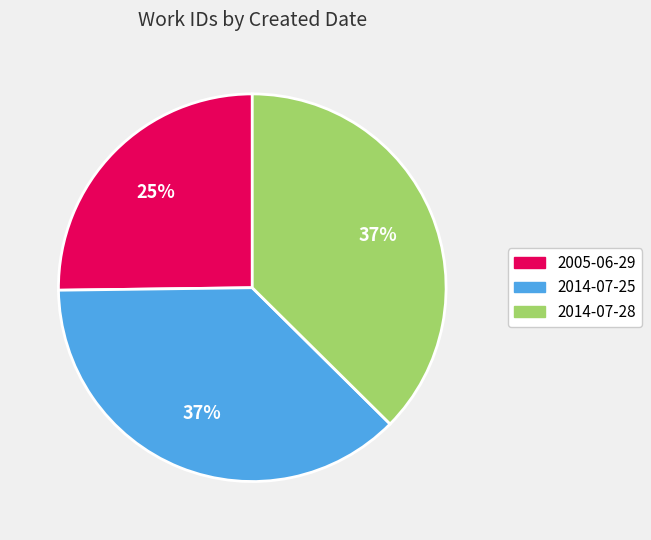

What is the smallest slice in the pie chart?

2005-06-29